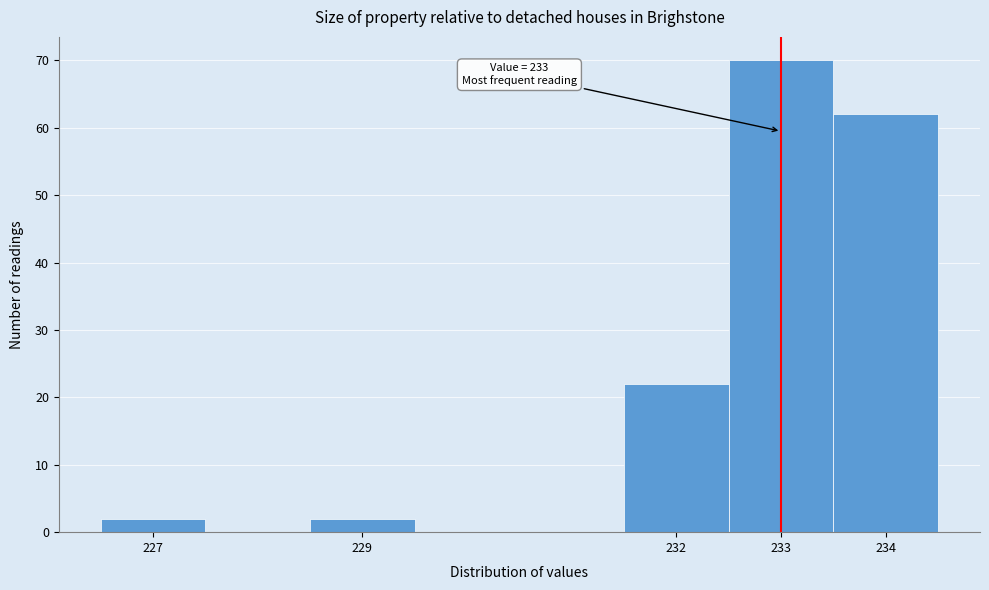

Over which range of the x-axis is the bar tallest?

232.5 to 233.5